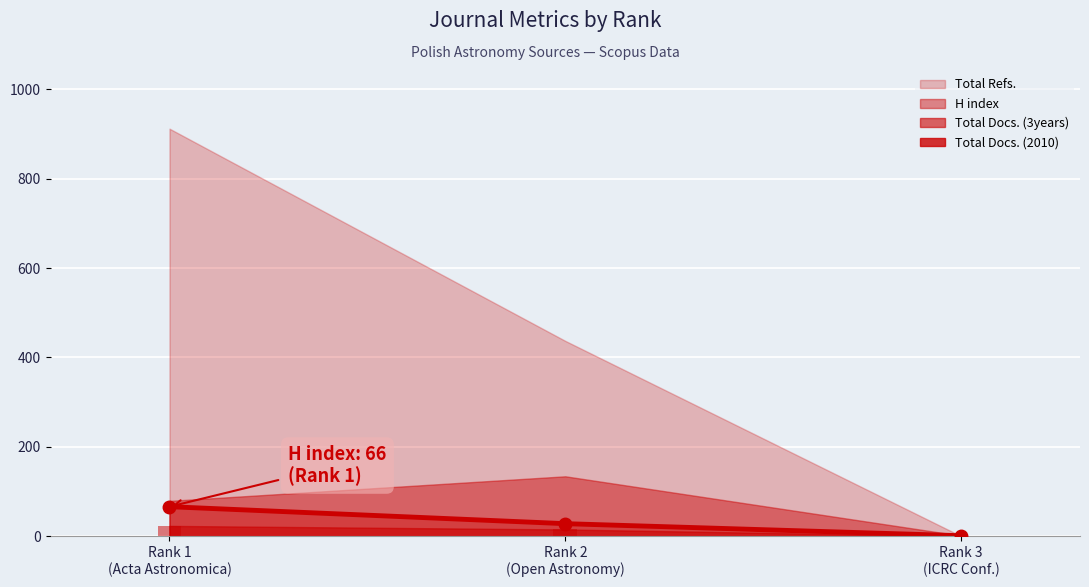

Count the values in the range 1 to 66.

3